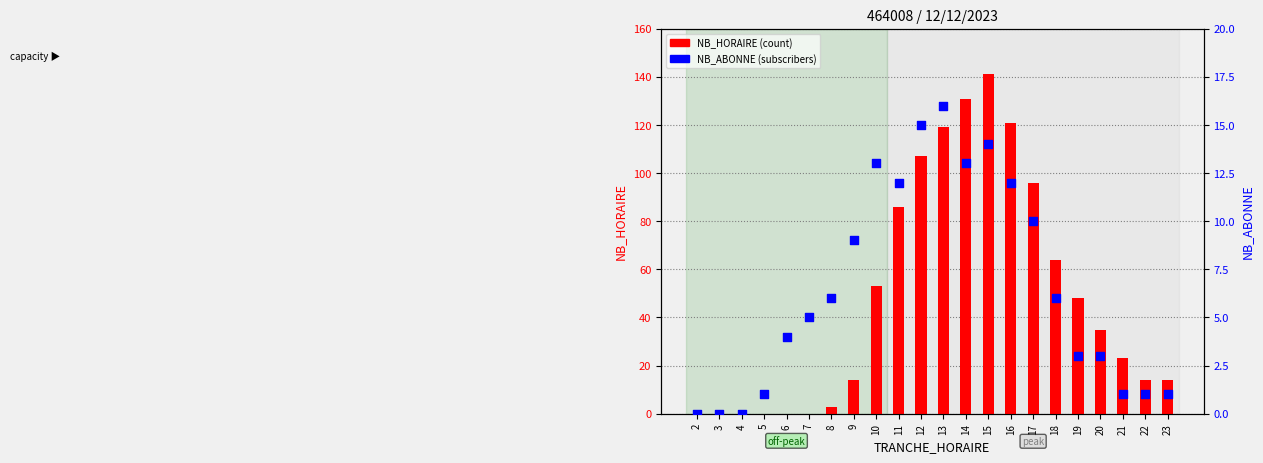

Which series reaches the minimum Y coordinate?

NB_HORAIRE